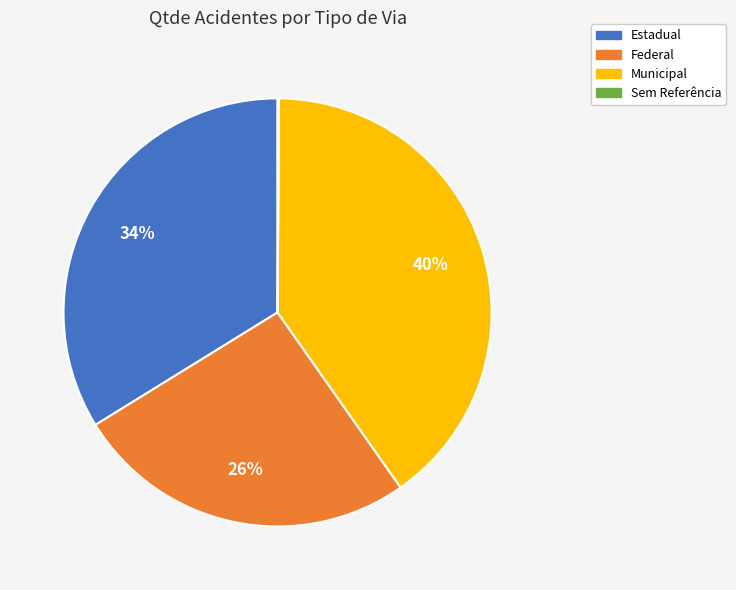

The Estadual slice represents 34% of the pie. True or false?

True